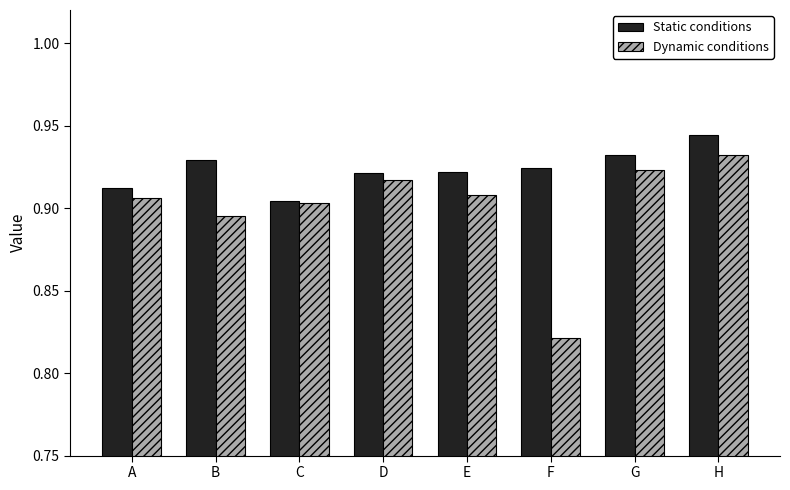

How many series are shown in this chart?

2